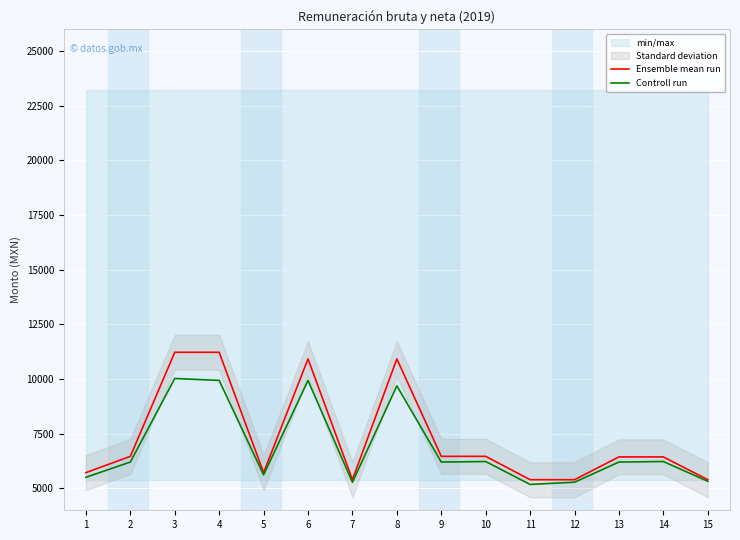

True or false: Controll run and Ensemble mean run cross at least once.

False